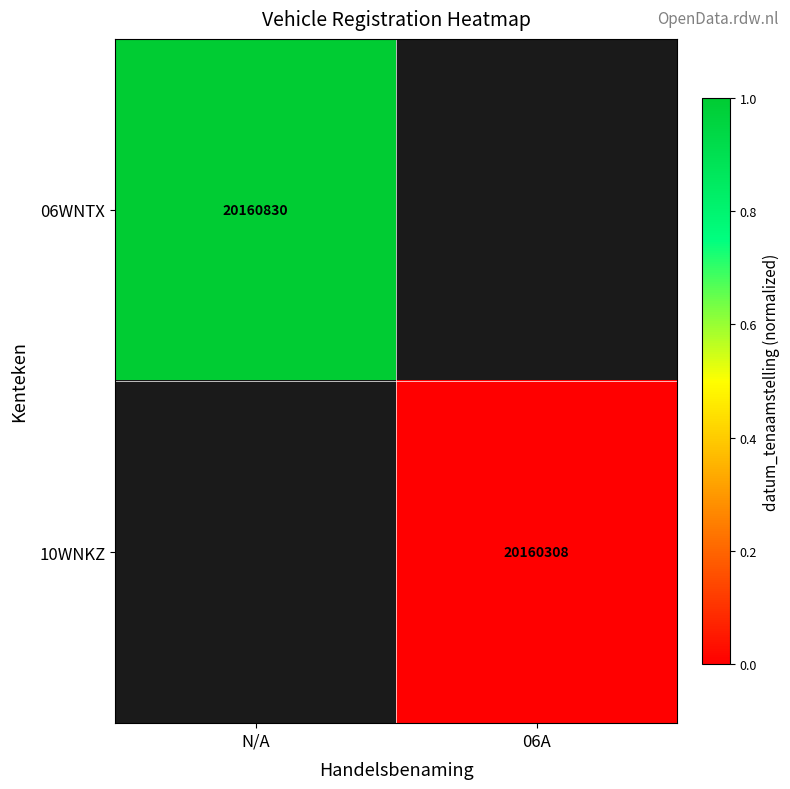

List the labels in order of 06WNTX value, largest first.

N/A, 06A